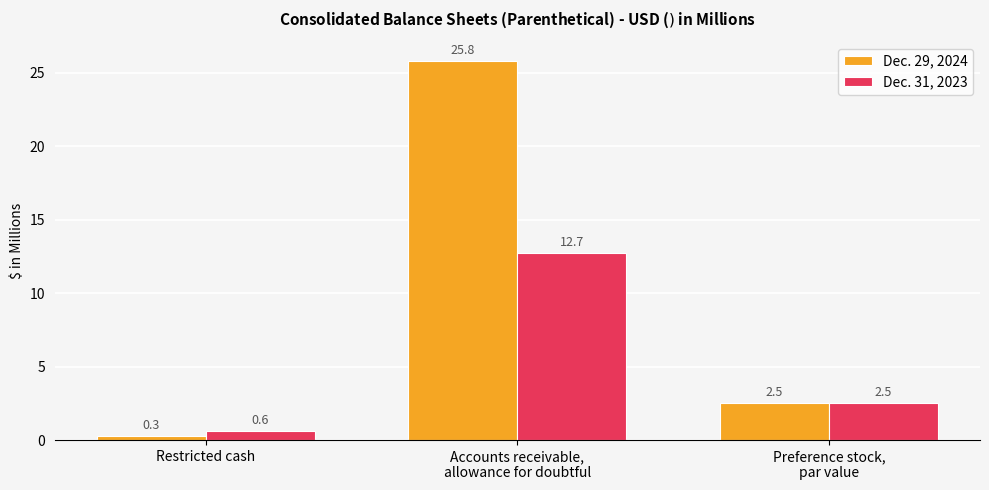

Which series has the widest spread of values?

Dec. 29, 2024